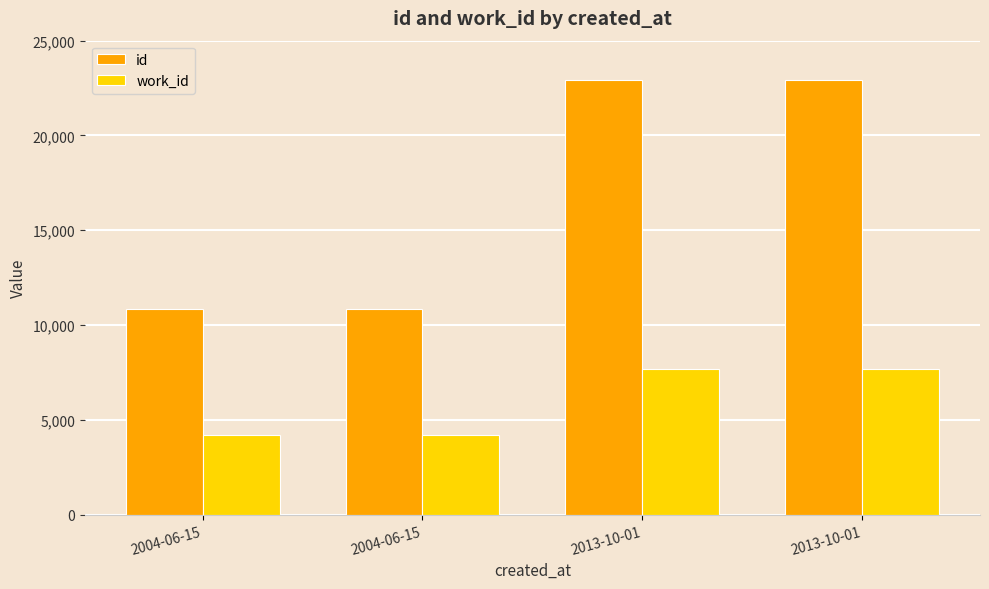

How many data points does each series have?

4